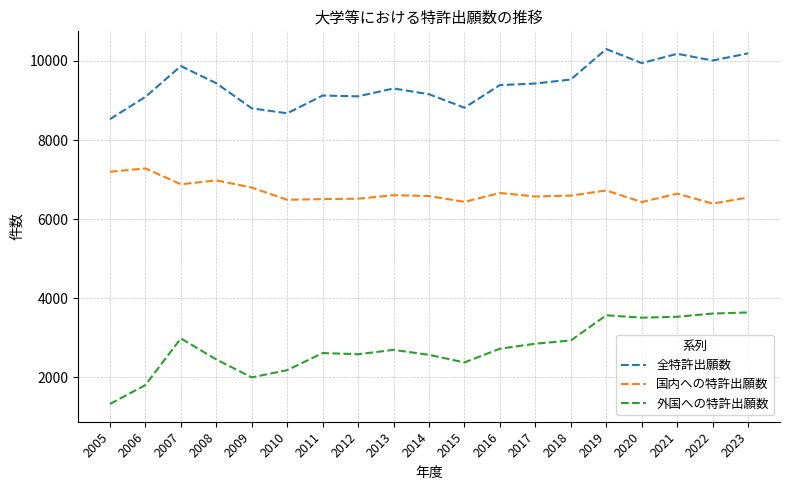

What are all the series names shown in the legend?

全特許出願数, 国内への特許出願数, 外国への特許出願数